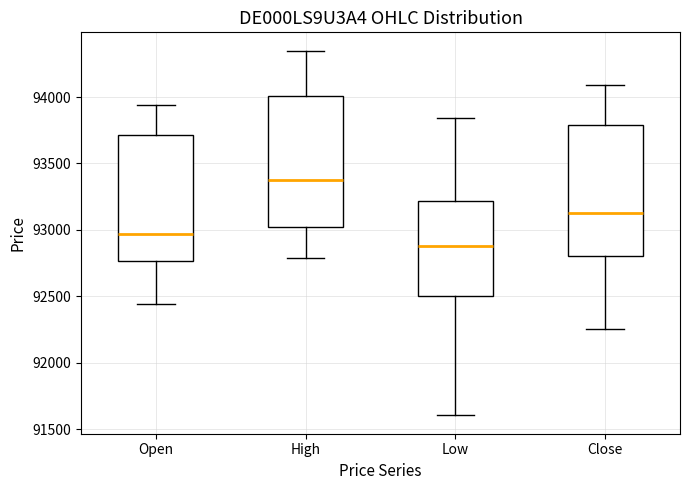

Reading left to right, read every box against the y-axis: the position of its median line, the range the box covers, and the ends of its whiskers. The values are not printed on the chart, so give them approximately, as read against the axis.

Open: median 92950, box 92750 to 93700, whiskers 92450 to 93950
High: median 93400, box 93000 to 94000, whiskers 92800 to 94350
Low: median 92900, box 92500 to 93200, whiskers 91600 to 93850
Close: median 93150, box 92800 to 93800, whiskers 92250 to 94100